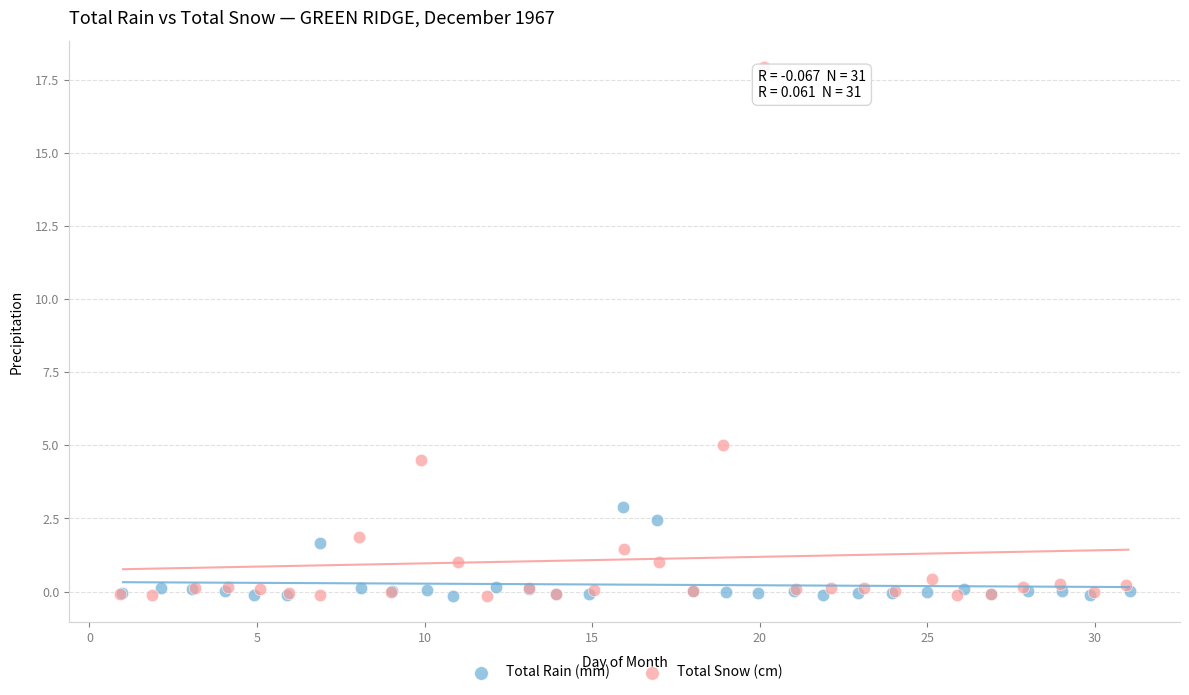

Which series contains the highest Y value?

Total Snow (cm)